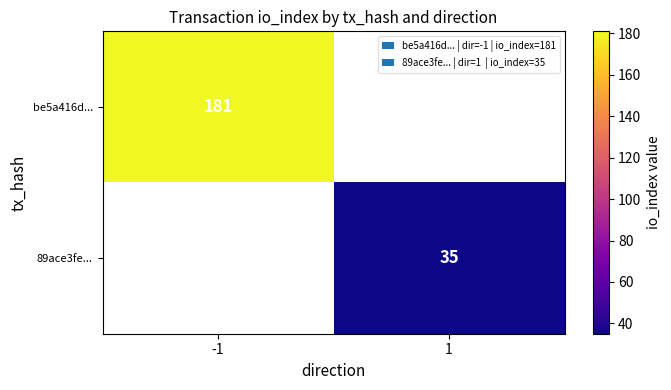

How many categories are shown in the chart?

2